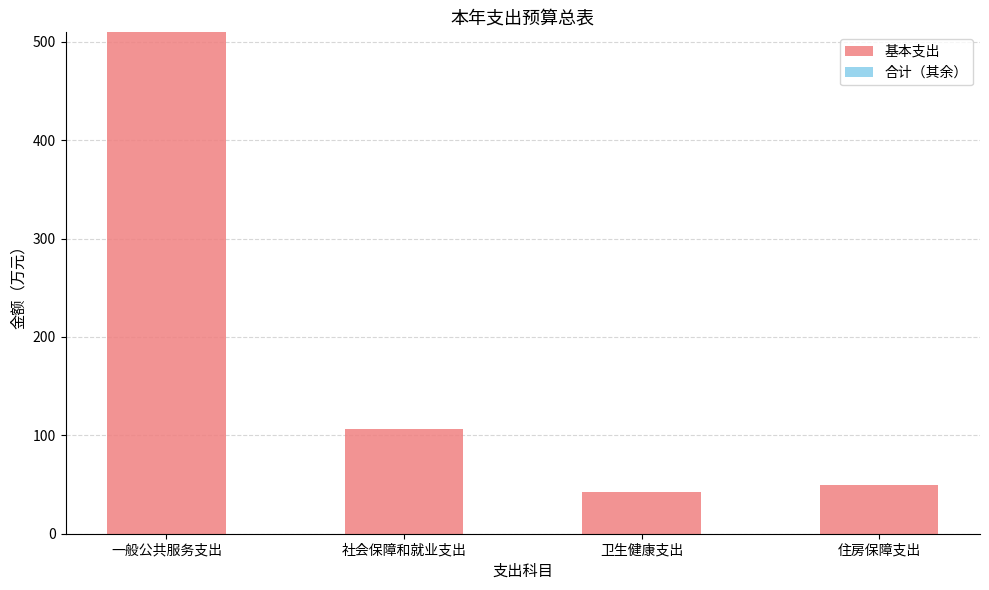

The chart shows a value of 73.2 at 住房保障支出. True or false?

False